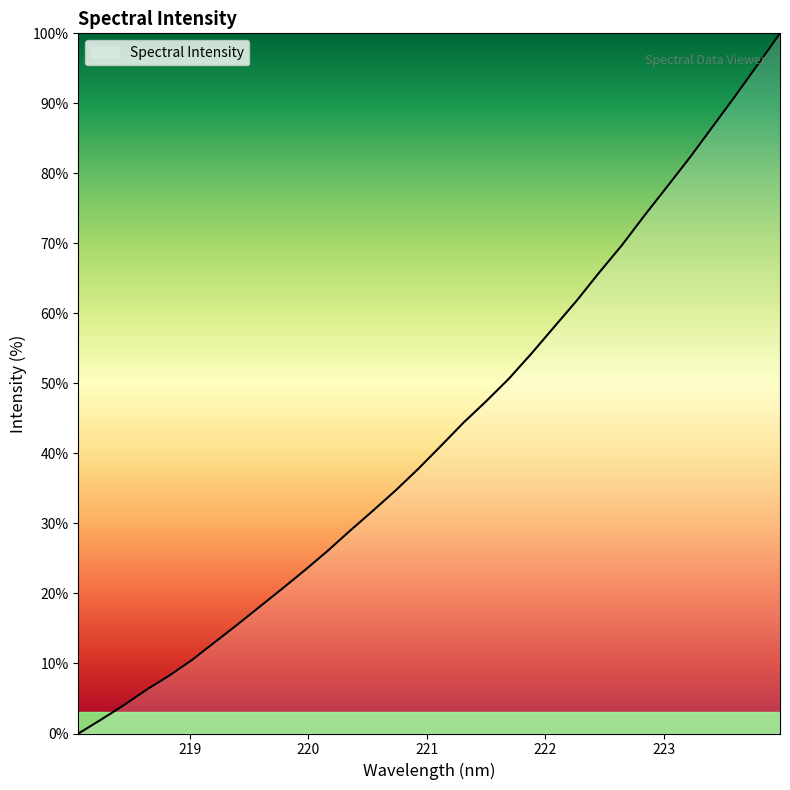

What is the difference between the maximum and minimum values?

100.0